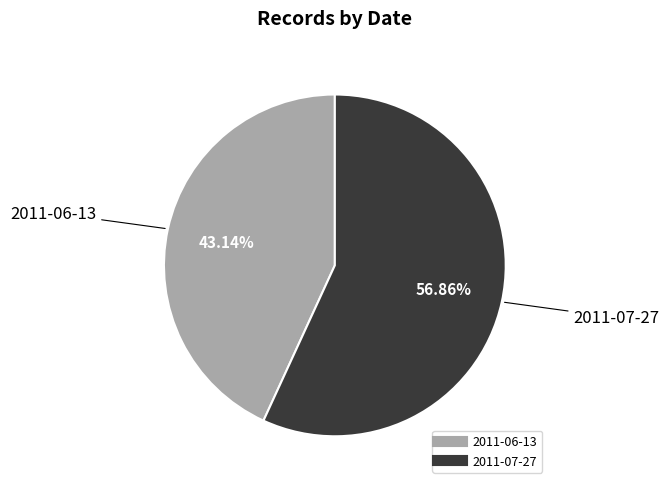

Which slice is the smallest?

2011-06-13